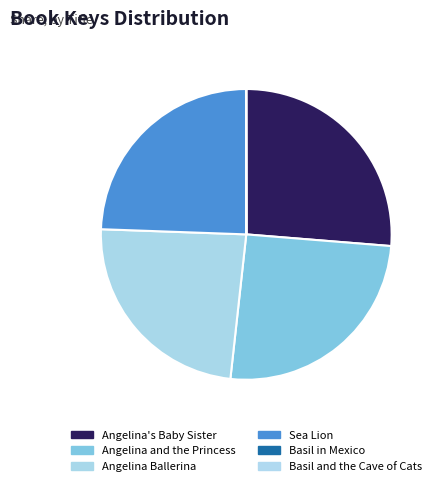

Which slice is the largest?

Angelina's Baby Sister